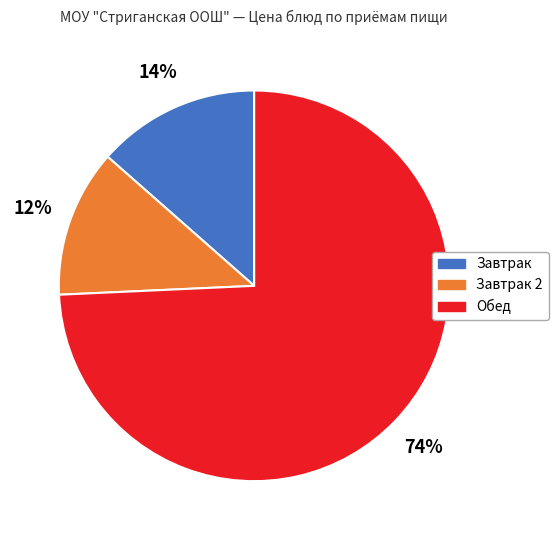

To the nearest percent, what is the average slice percentage?

33%